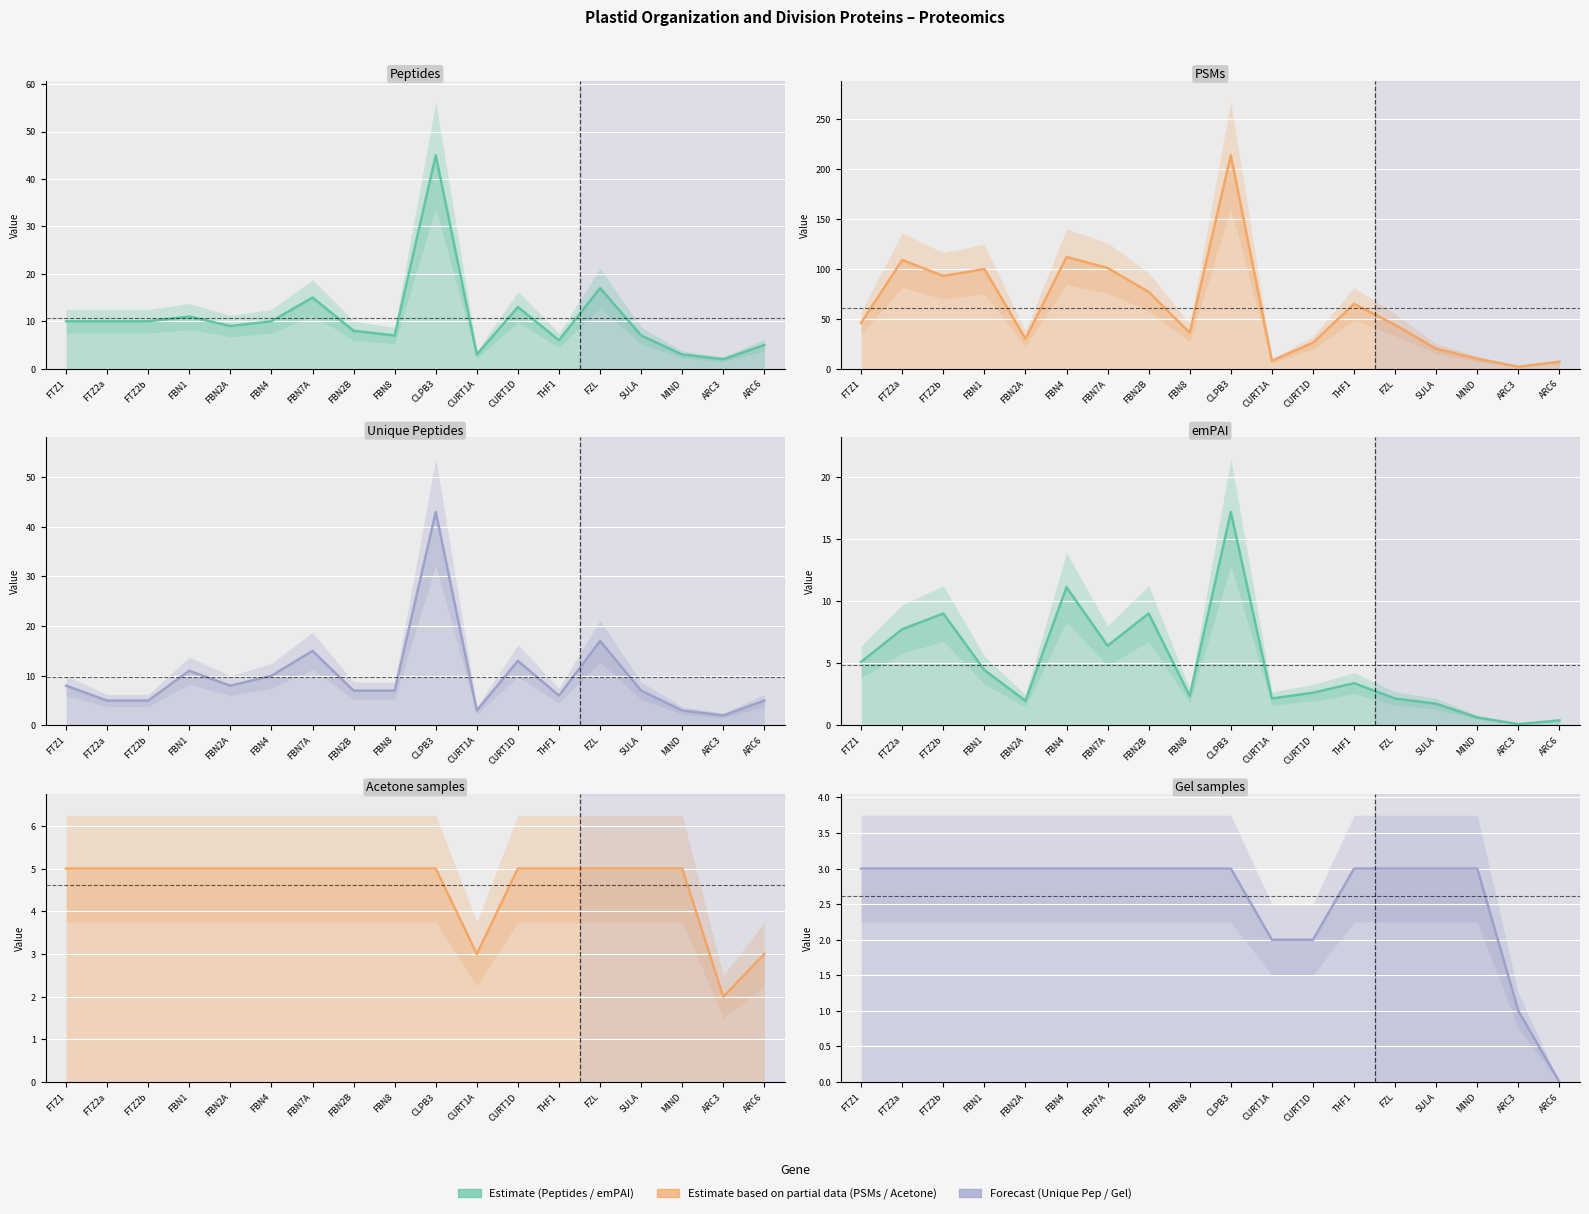

What is the difference between the highest and lowest values at CURT1D?

24.0